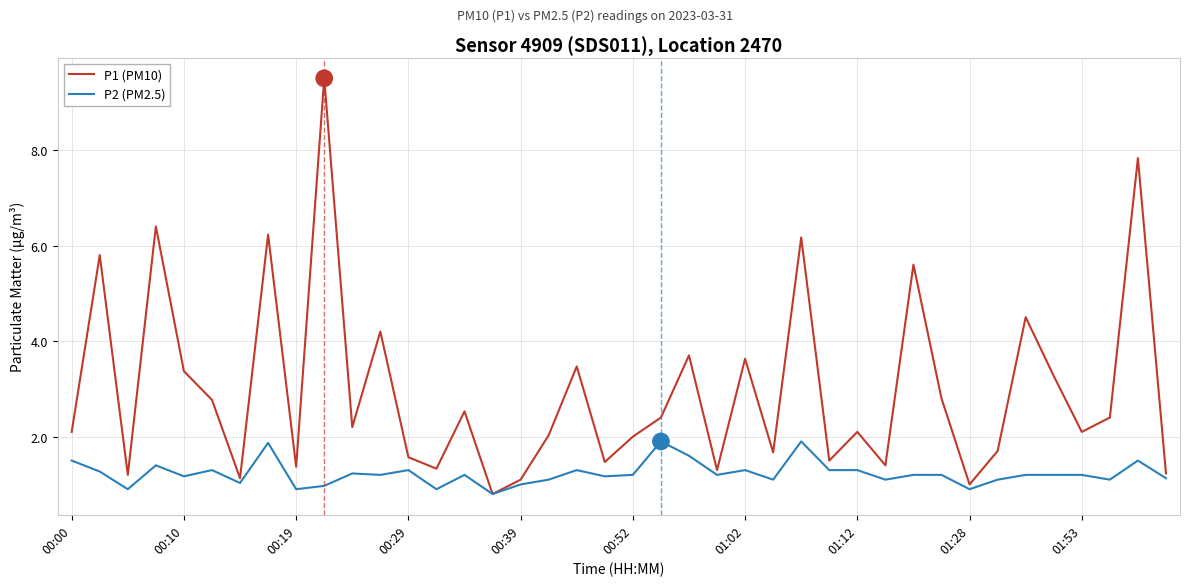

Does the chart have visible grid lines?

Yes